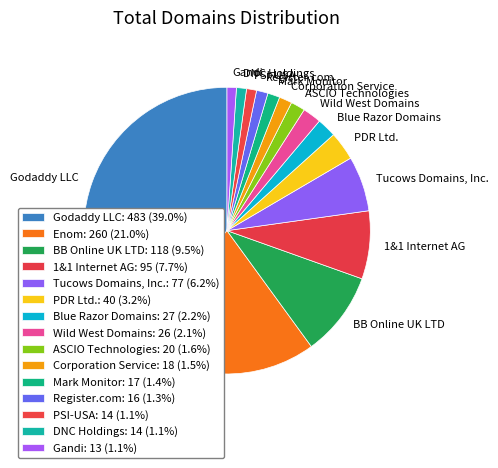

Does any single category account for the majority?

No